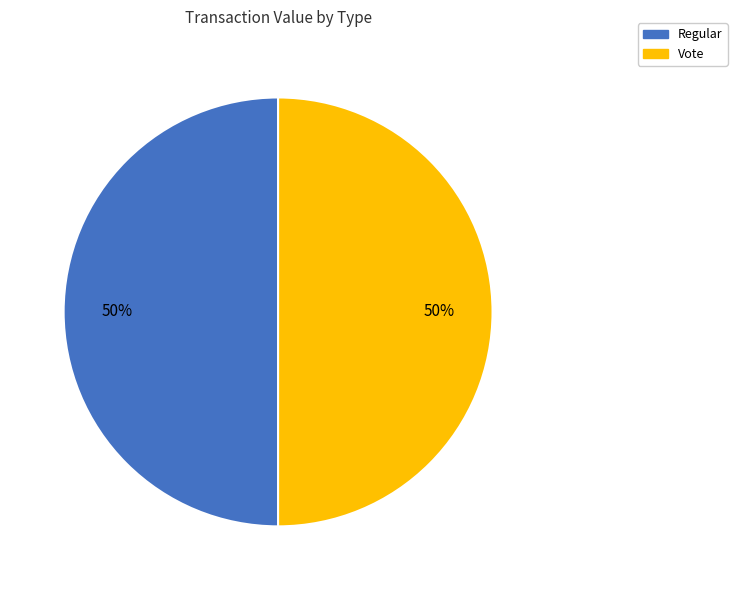

Do Regular and Vote together represent more than half of the pie?

Yes